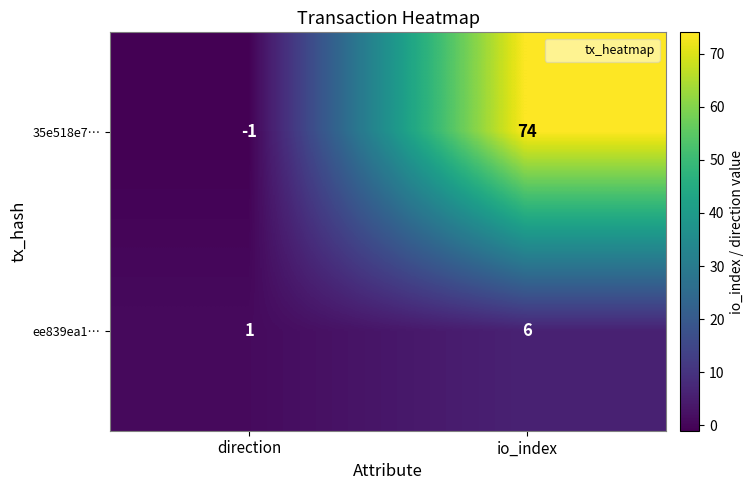

What is the difference between the 35e518e7… values at direction and io_index?

75